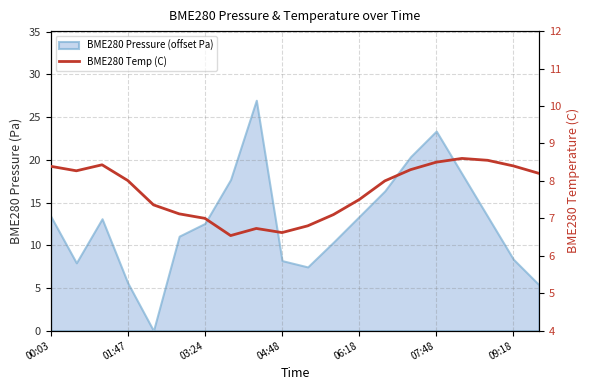

What is the ratio of the value at 00:03 to the value at 10?

1.2